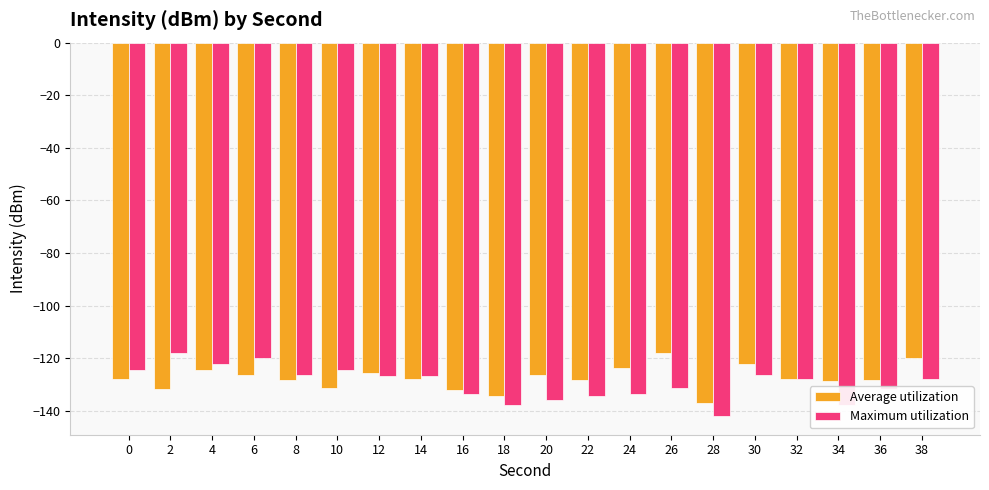

Read the Maximum utilization value at 10.

-124.5